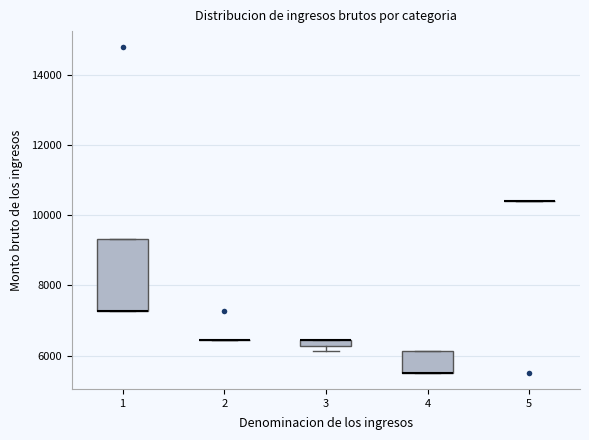

Comparing the boxes themselves (not the whiskers), which one is the tallest?

1